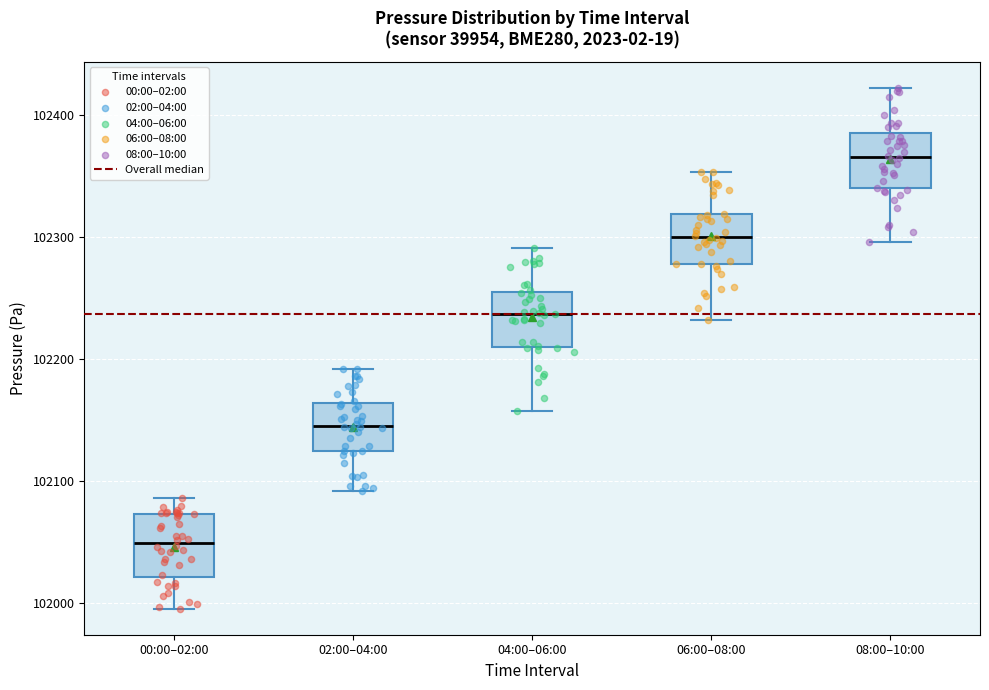

Reading left to right, read every box against the y-axis: the position of its median line, the range the box covers, and the ends of its whiskers. The values are not printed on the chart, so give them approximately, as read against the axis.

00:00–02:00: median 102050, box 102020 to 102070, whiskers 101990 to 102090
02:00–04:00: median 102140, box 102120 to 102160, whiskers 102090 to 102190
04:00–06:00: median 102240, box 102210 to 102250, whiskers 102160 to 102290
06:00–08:00: median 102300, box 102280 to 102320, whiskers 102230 to 102350
08:00–10:00: median 102370, box 102340 to 102380, whiskers 102300 to 102420